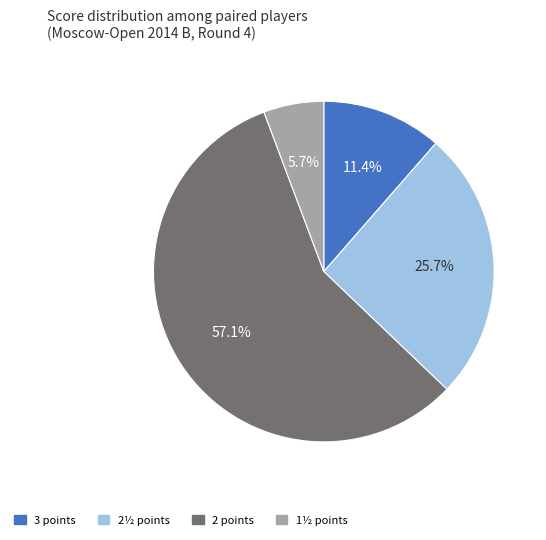

How many slices are in this pie chart?

4